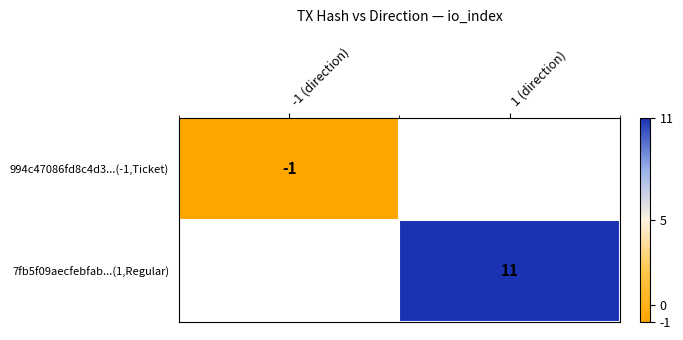

The 994c47086fd8c4d3...(-1,Ticket) series shows -1 at -1 (direction). True or false?

True